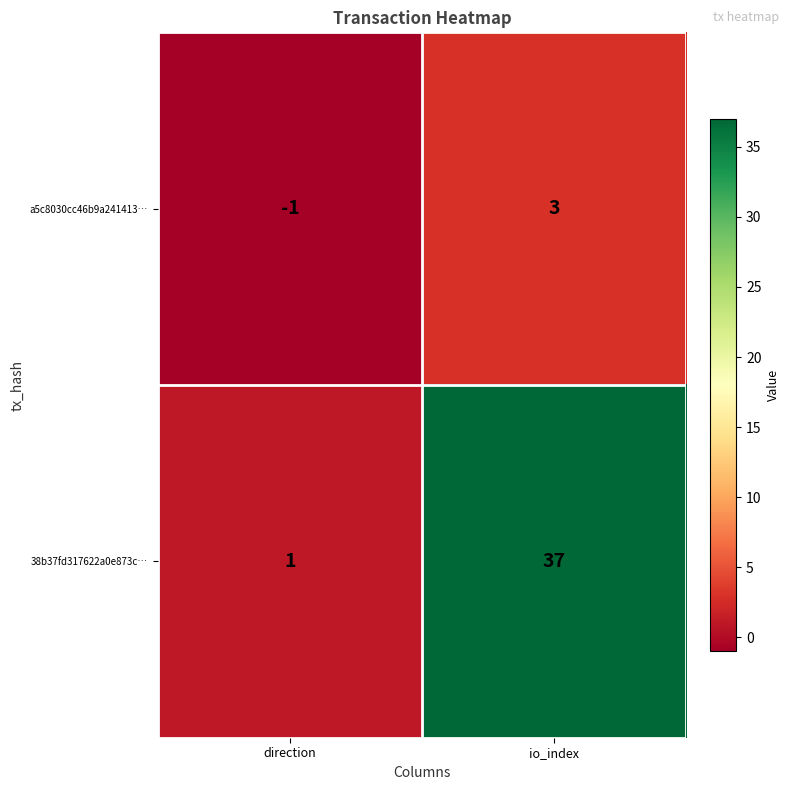

The 38b37fd317622a0e873c… series shows 22 at io_index. True or false?

False